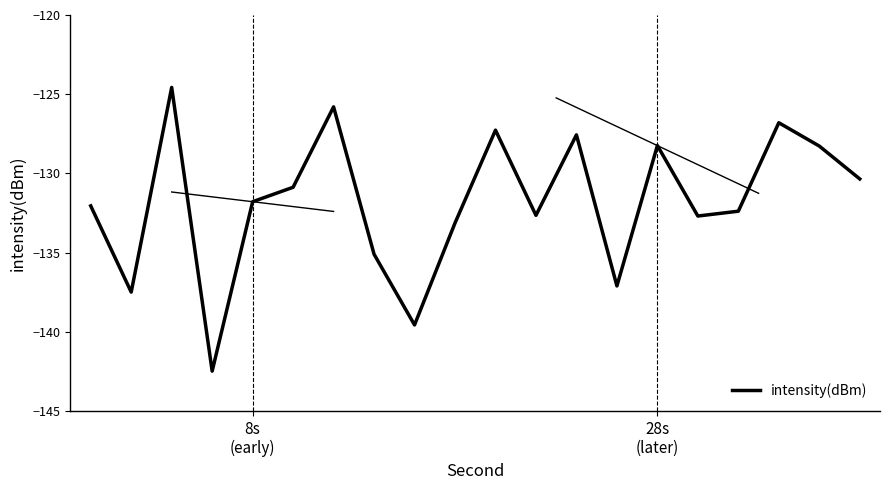

What is the greatest value displayed?

-124.6